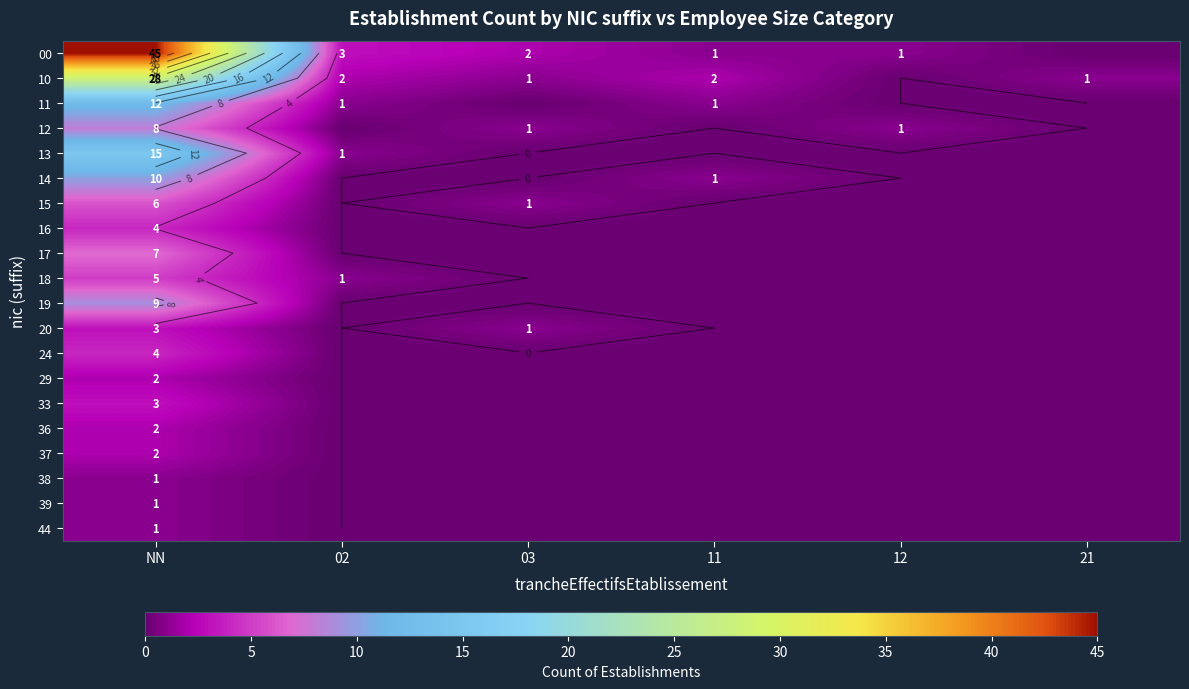

At how many categories does at least one series exceed 39?

1